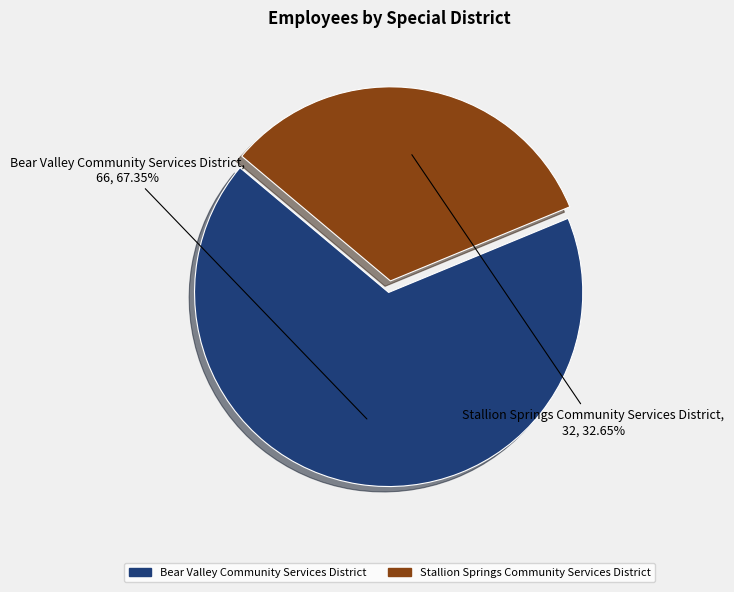

How many slices are in this pie chart?

2